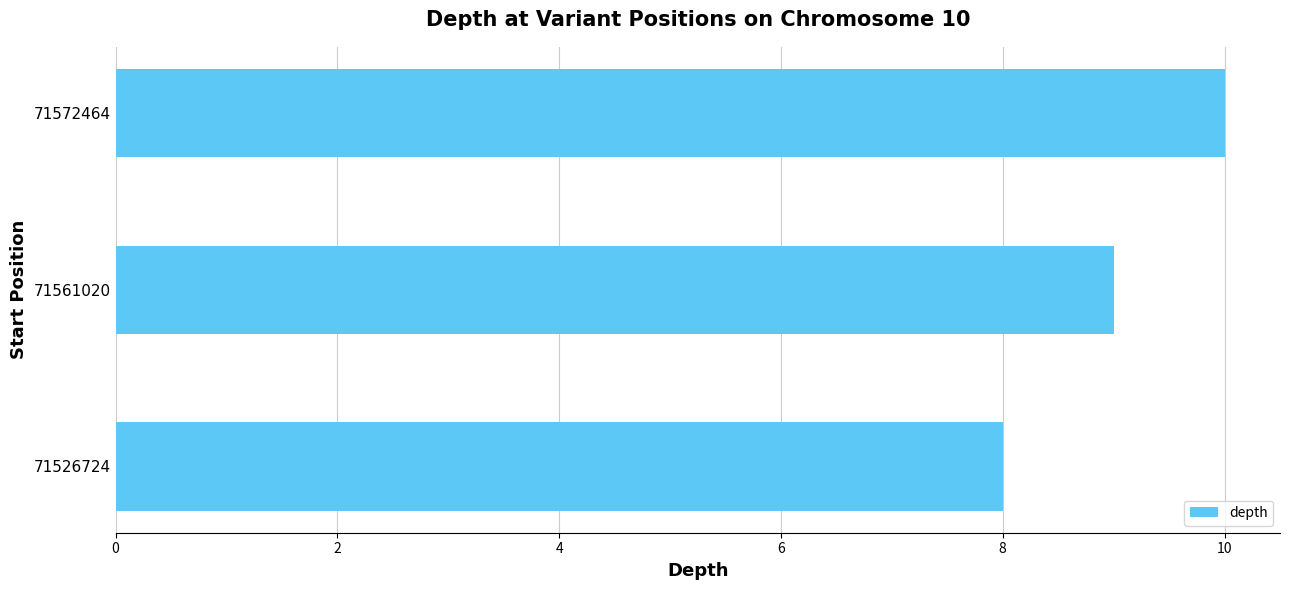

Reading bottom to top, extract all data points from this chart.

8	9	10